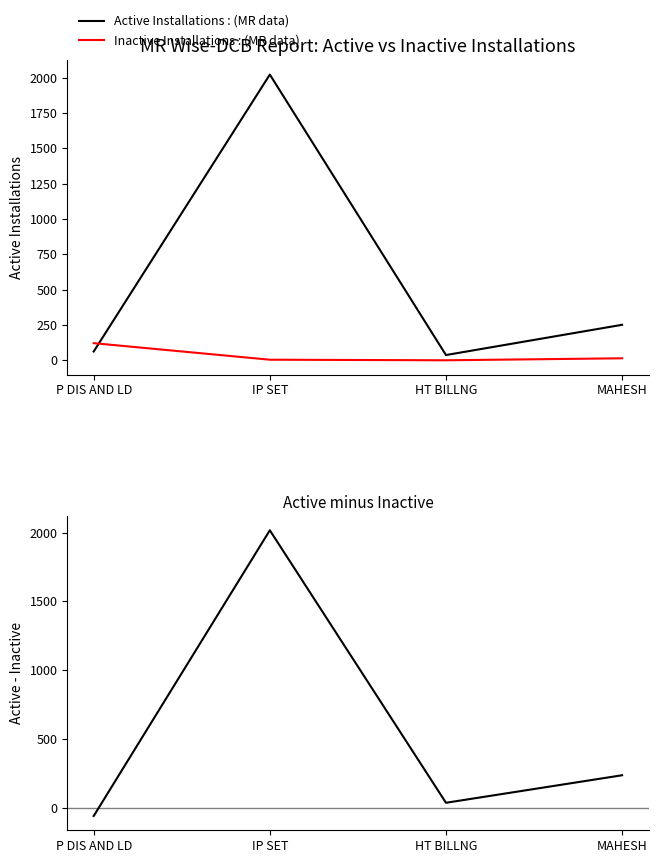

Between HT BILLNG and MAHESH, which series saw the biggest shift?

Active Installations : (MR data)